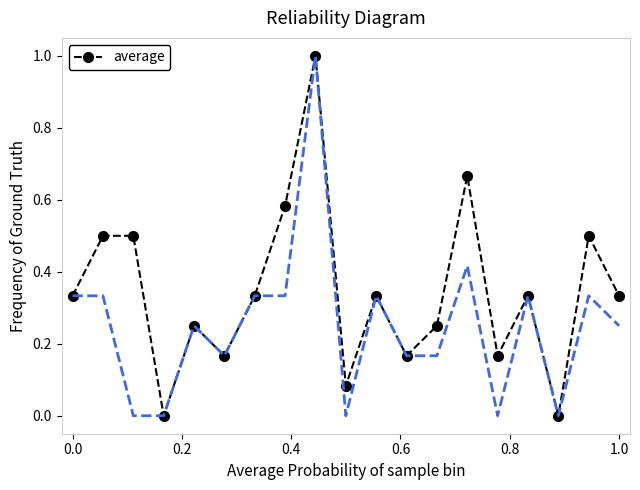

What is the difference between the maximum and second lowest values?

1.0